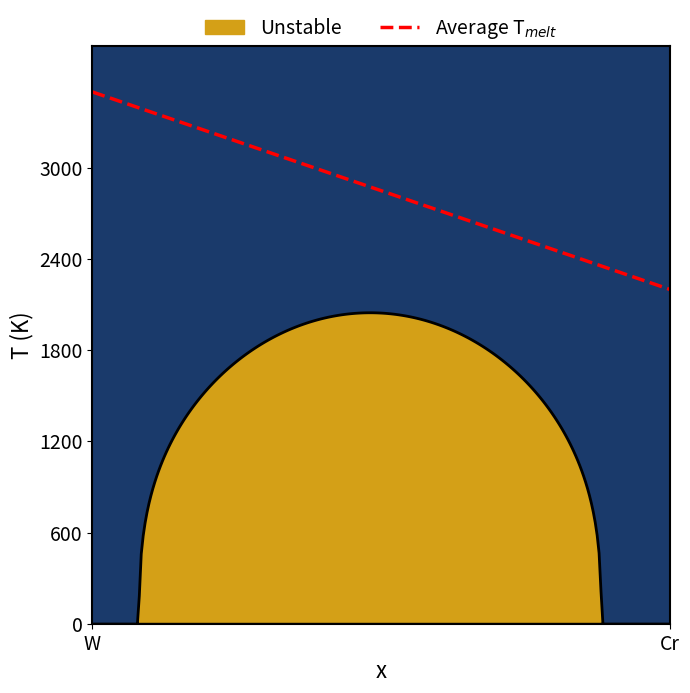

What is the average value?

1335.4